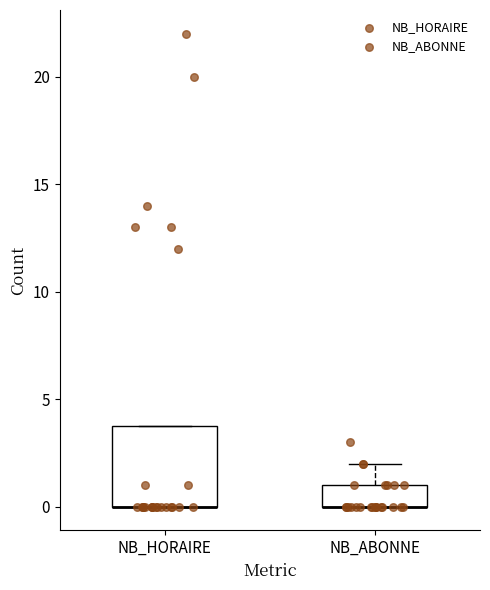

Comparing the boxes themselves (not the whiskers), which one is the tallest?

NB_HORAIRE